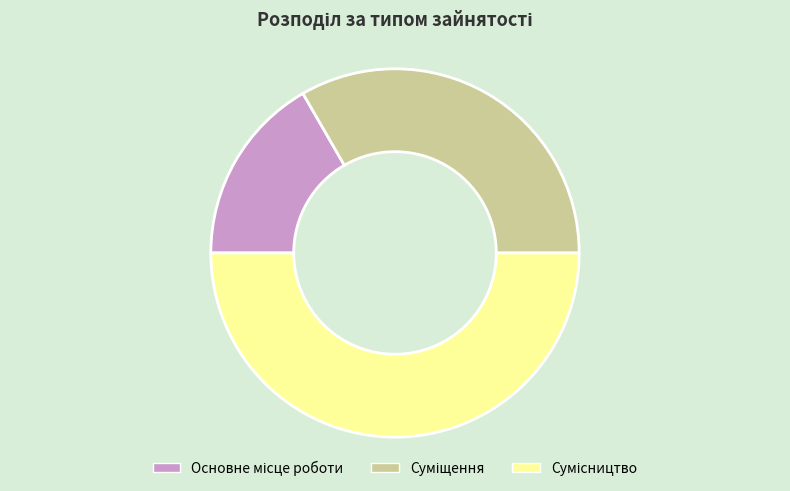

To the nearest percent, what is the difference between the Сумісництво and Основне місце роботи slice percentages?

33%